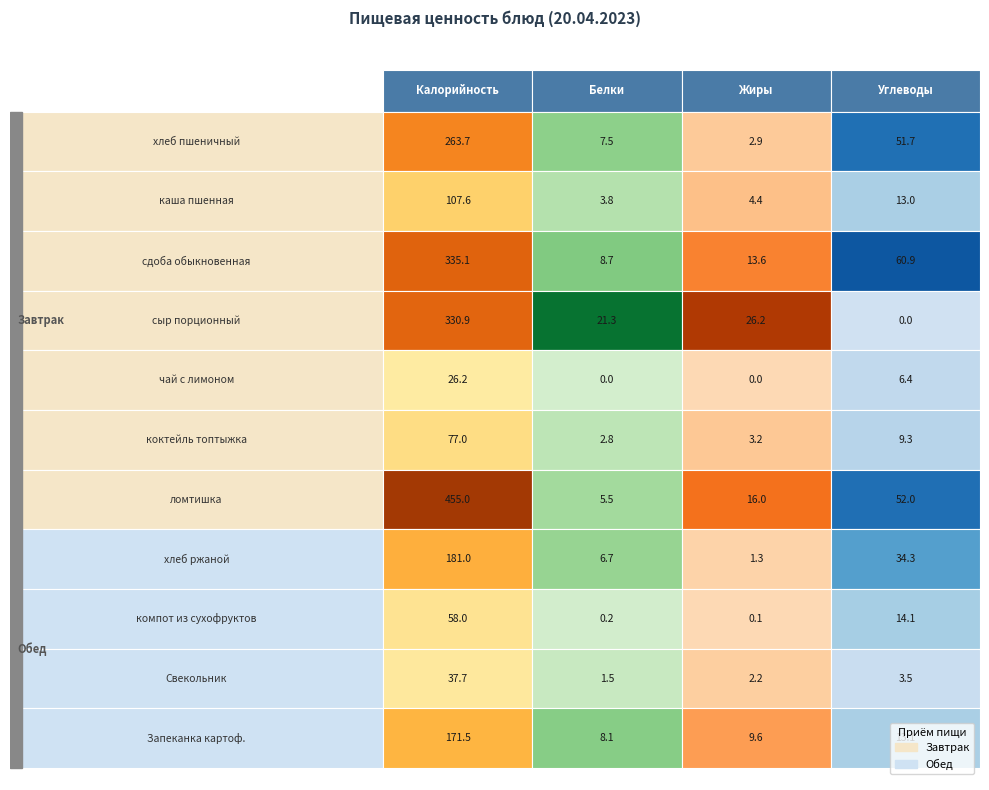

How many values in the сдоба обыкновенная series are below 60?

2